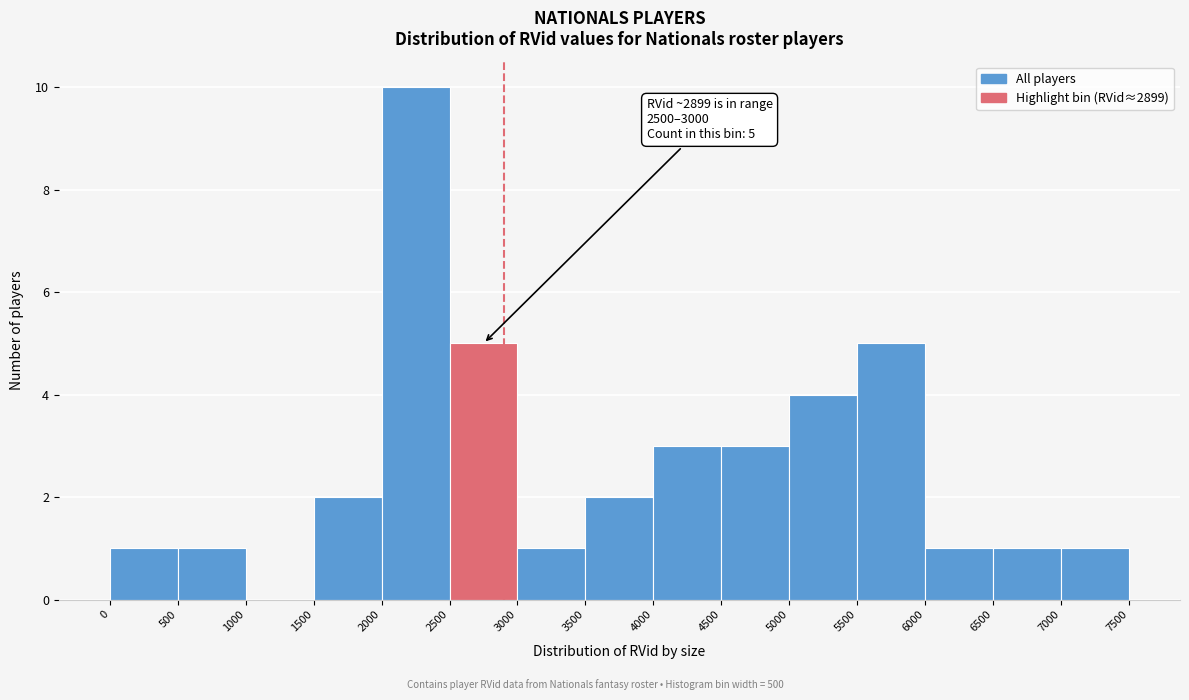

Over which range of the x-axis is the bar tallest?

2000 to 2500